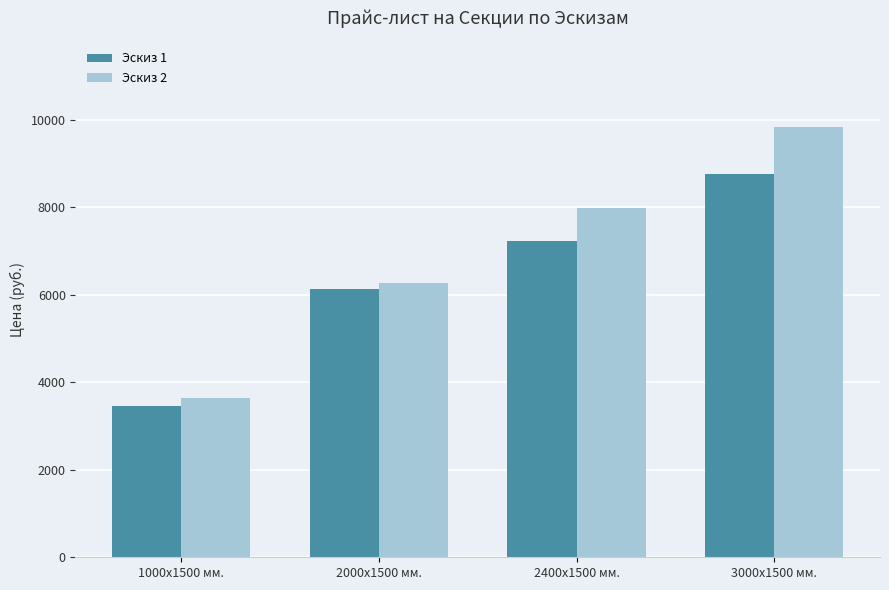

What is the total value across all series at 1000х1500 мм.?

7105.8